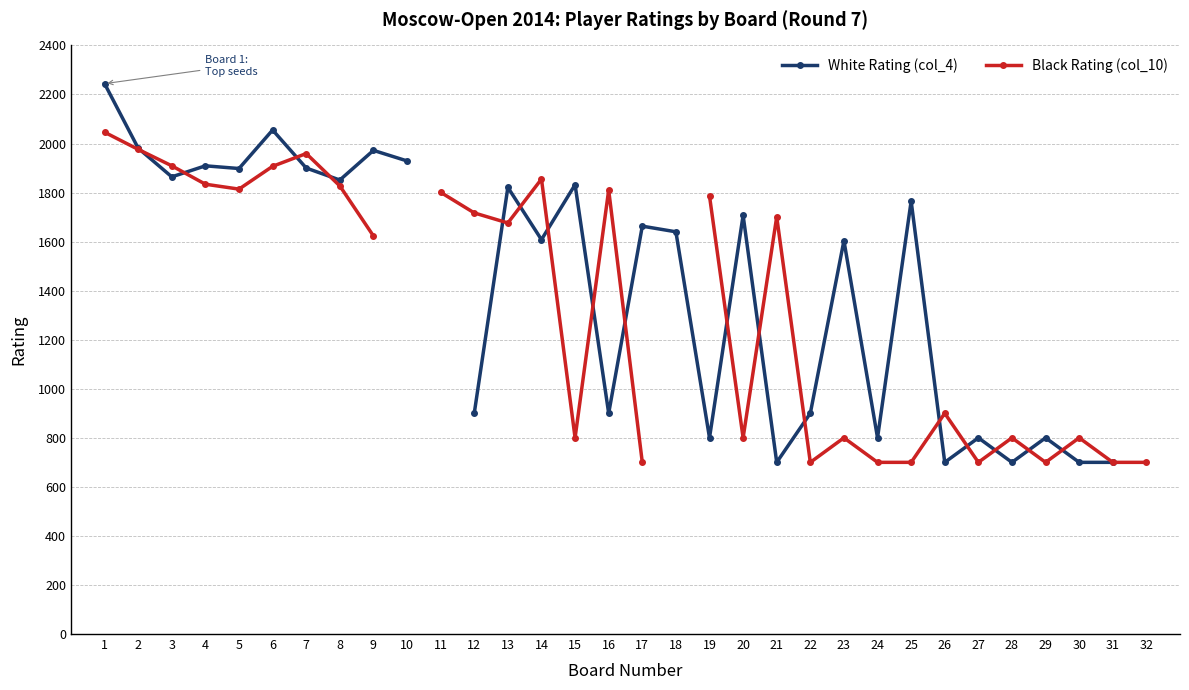

Which series has the largest range (max minus min)?

White Rating (col_4)